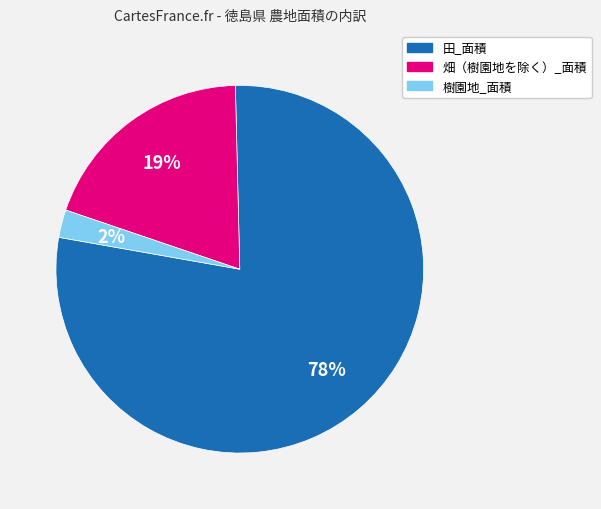

Rank the categories by value from highest to lowest.

田_面積, 畑（樹園地を除く）_面積, 樹園地_面積